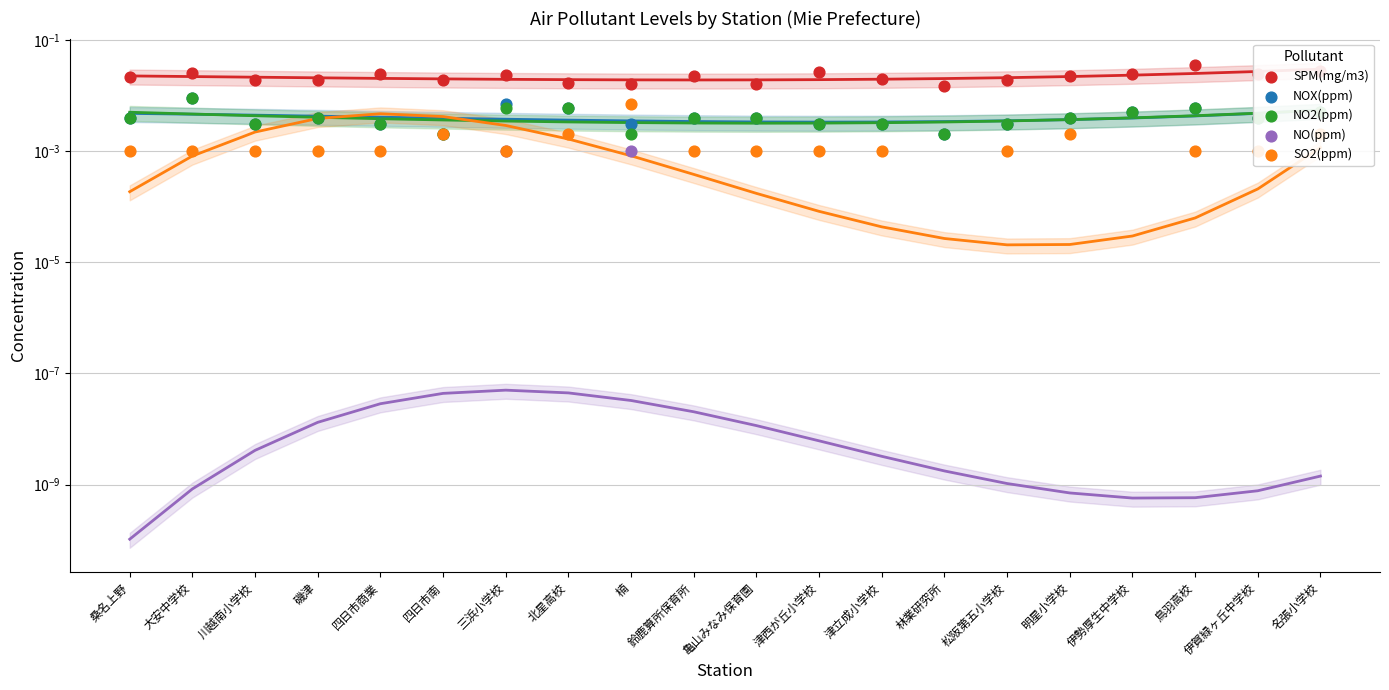

Which series contains the highest Y value?

SPM(mg/m3)